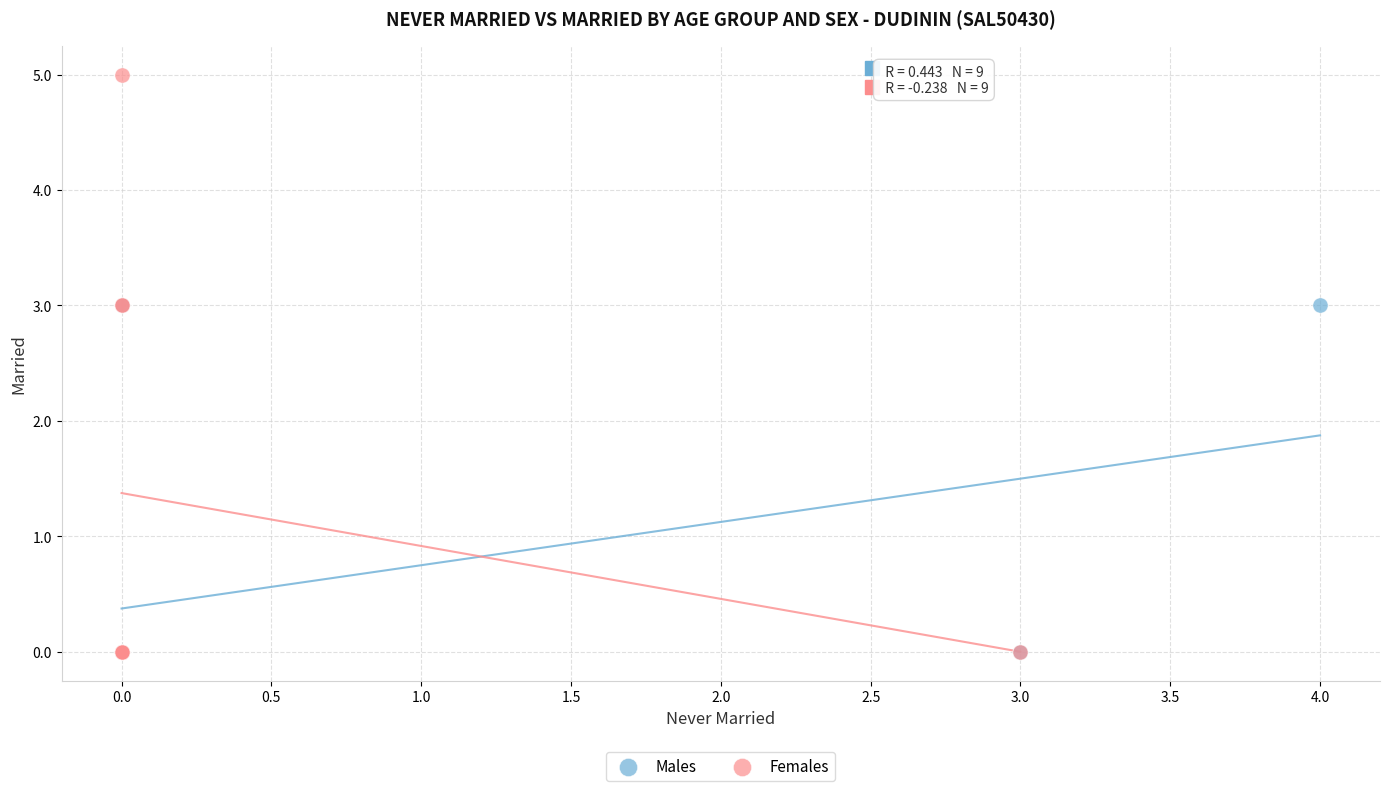

Which series has the largest Y range (max minus min)?

Females